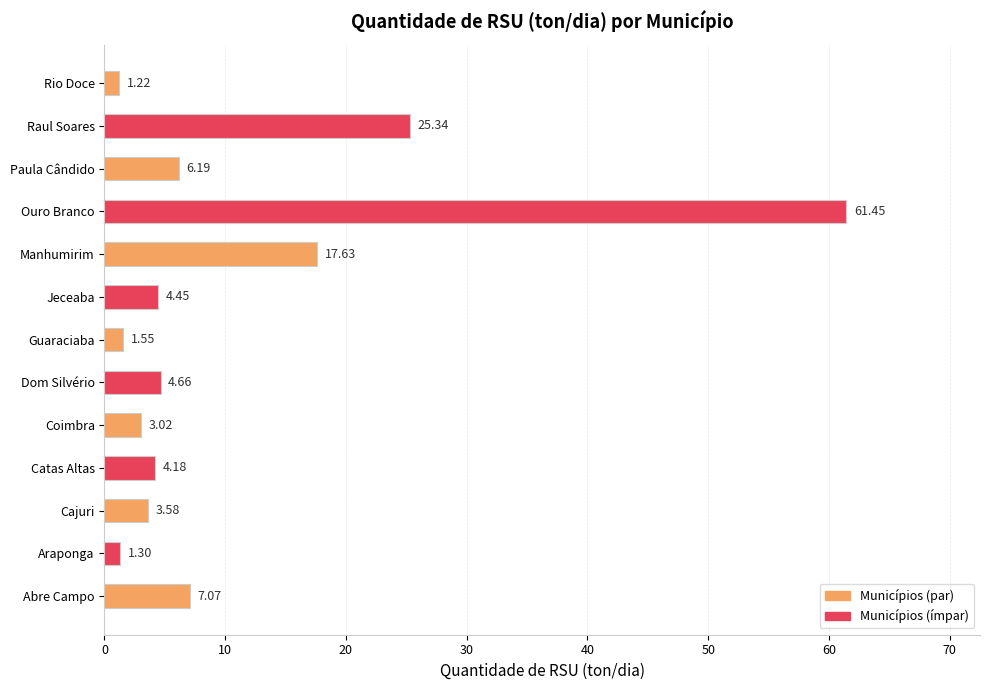

At which category does the chart reach its peak across all series?

Ouro Branco